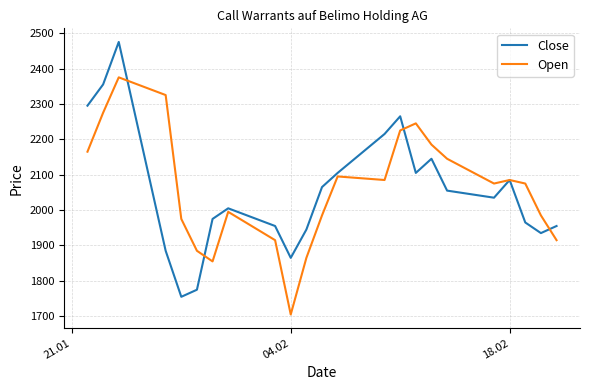

What is the minimum value shown in the chart?

1705